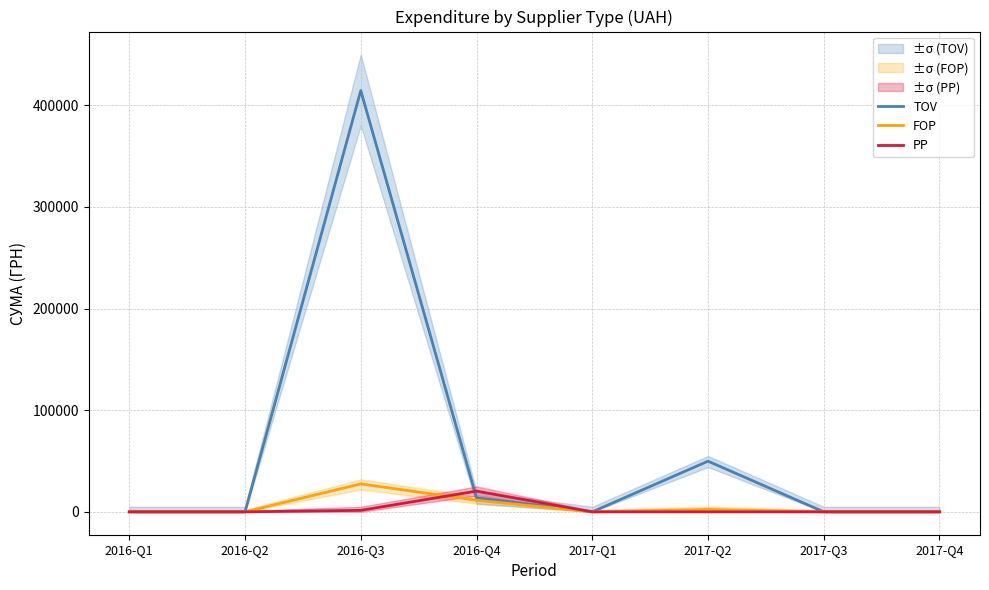

Which series has the widest spread of values?

TOV